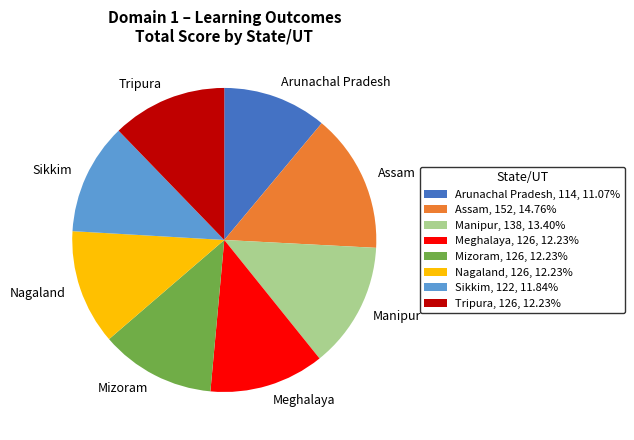

Does any single category account for the majority?

No